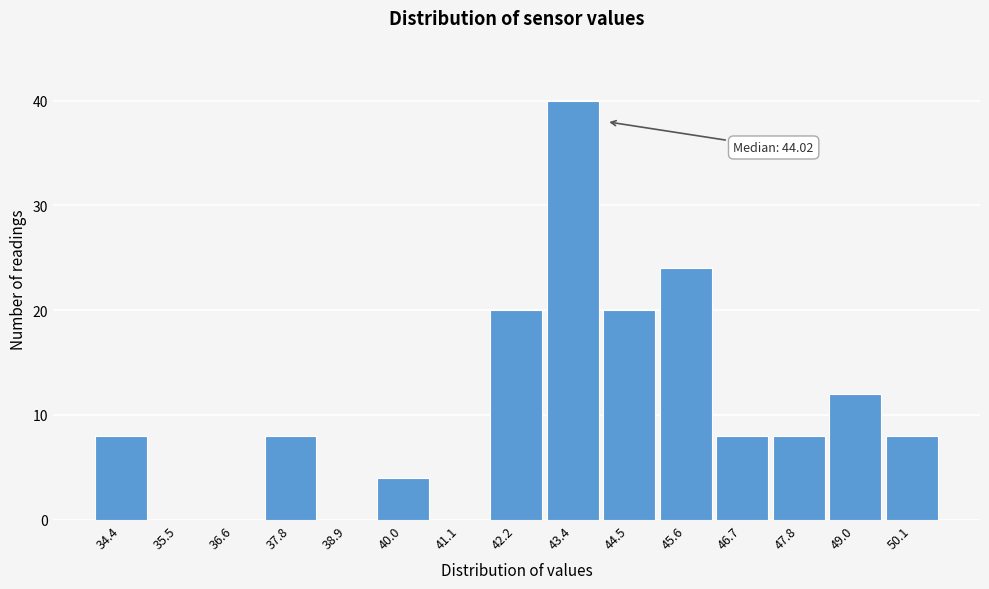

Which range on the x-axis has the tallest bar?

42.8 to 44.0